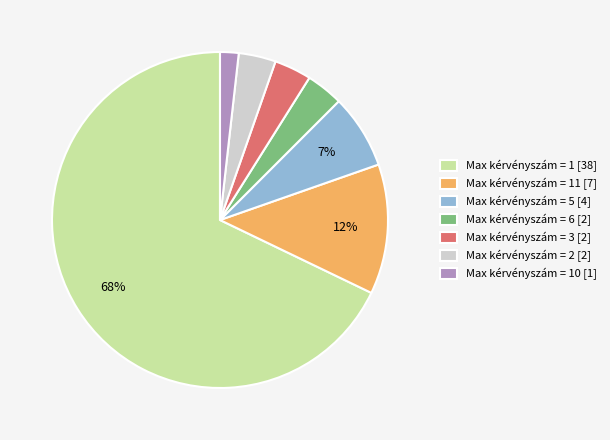

How many slices are in this pie chart?

7